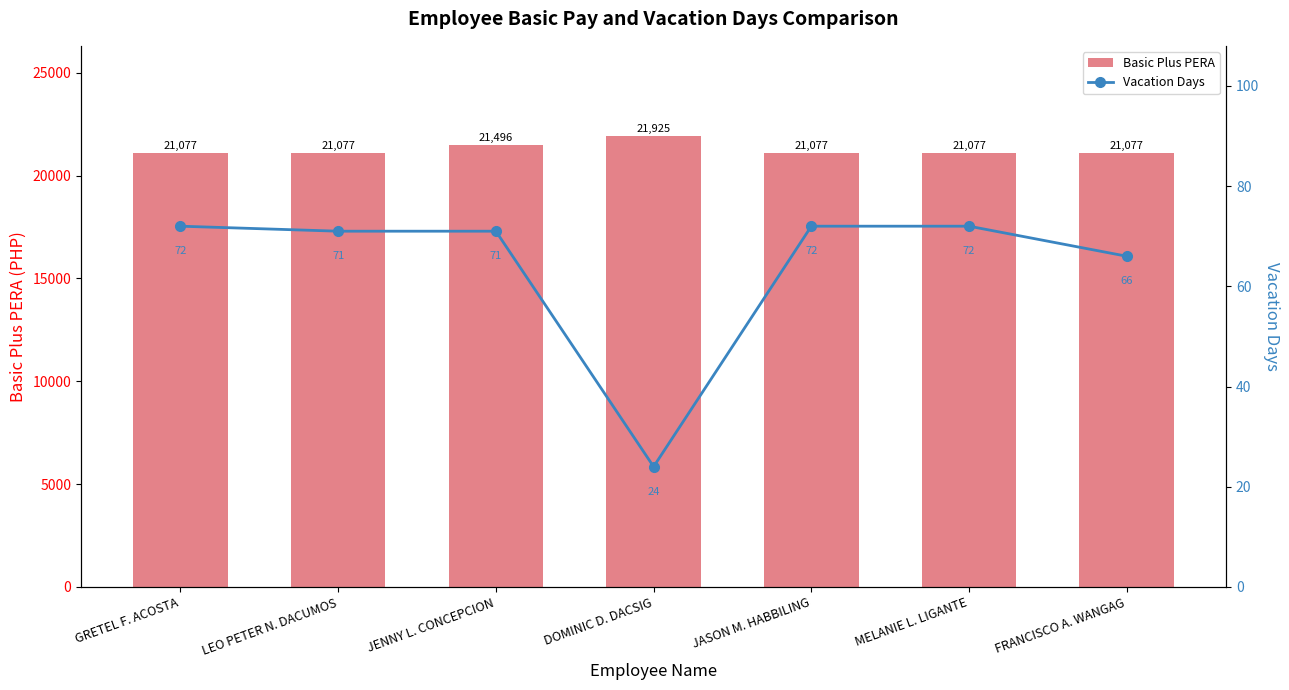

The value of Basic Plus PERA at FRANCISCO A. WANGAG is 36233. True or false?

False